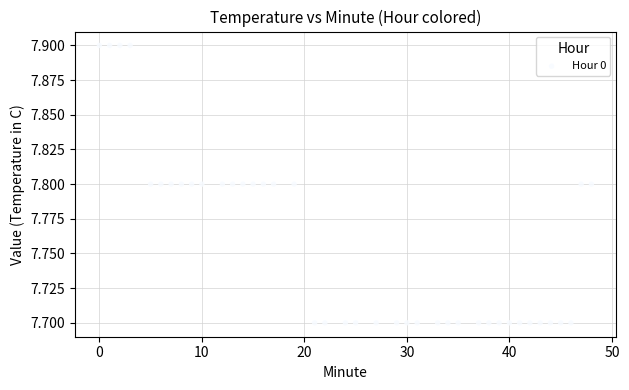

What is the range of X values (max minus min)?

48.0